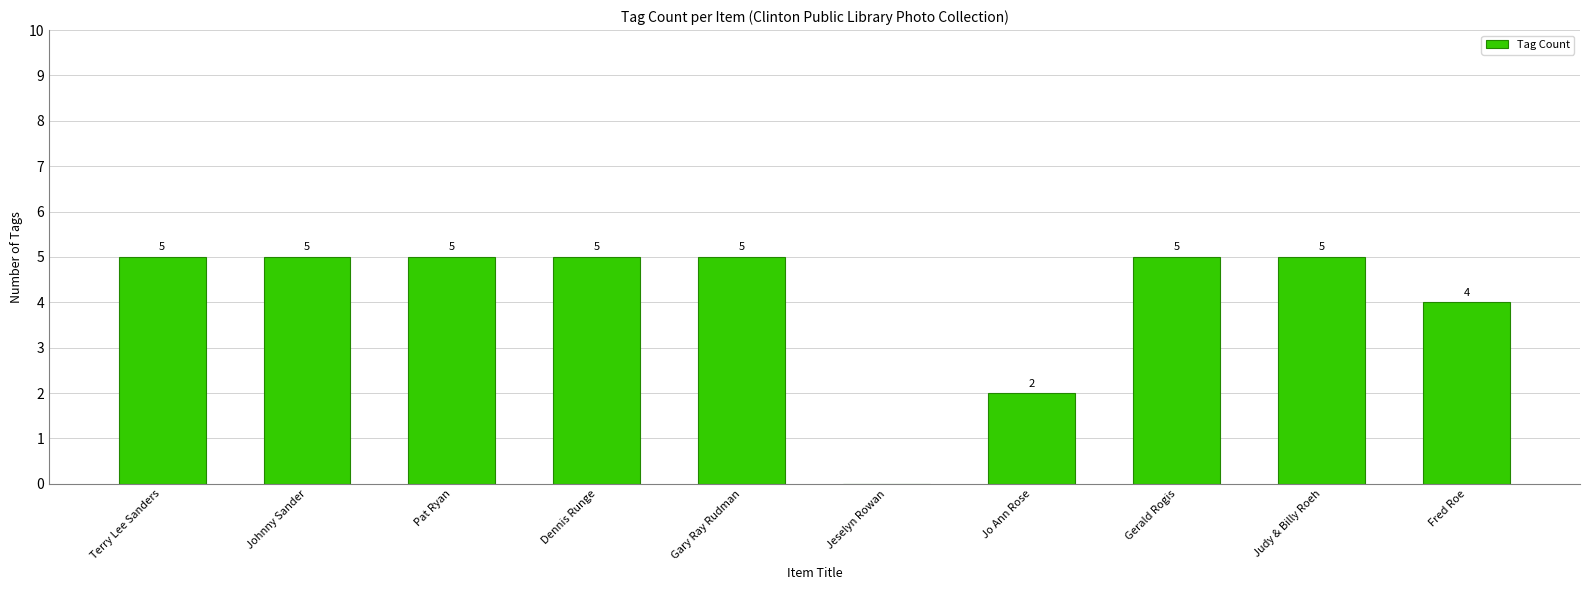

What is the greatest value displayed?

5